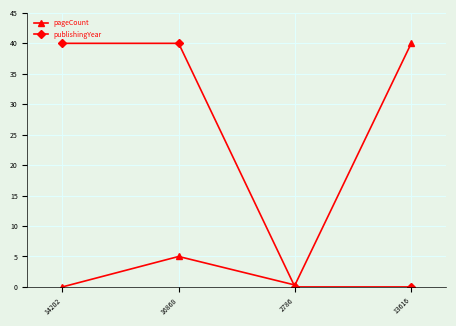

What is the approximate value of pageCount at 2786?

0.3